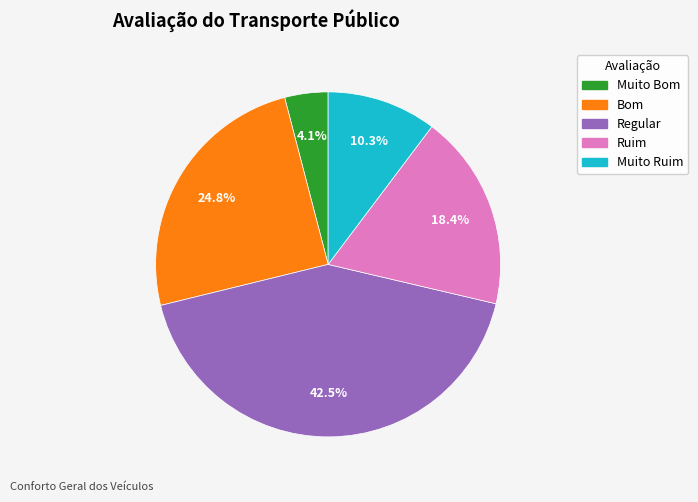

Is it true that Muito Ruim is 10% of the pie?

True